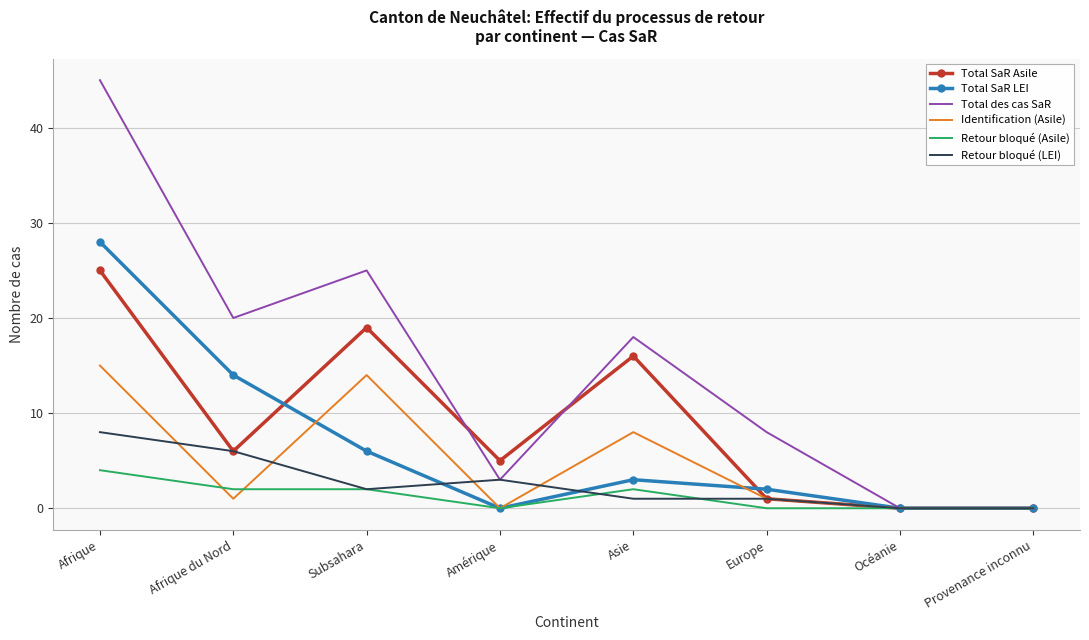

The value of Total SaR Asile at Europe is 1. True or false?

True